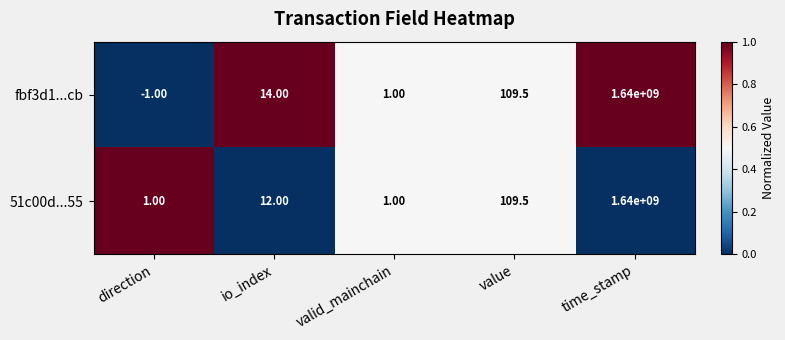

At which label is 51c00d...55 closest to 820000000?

value